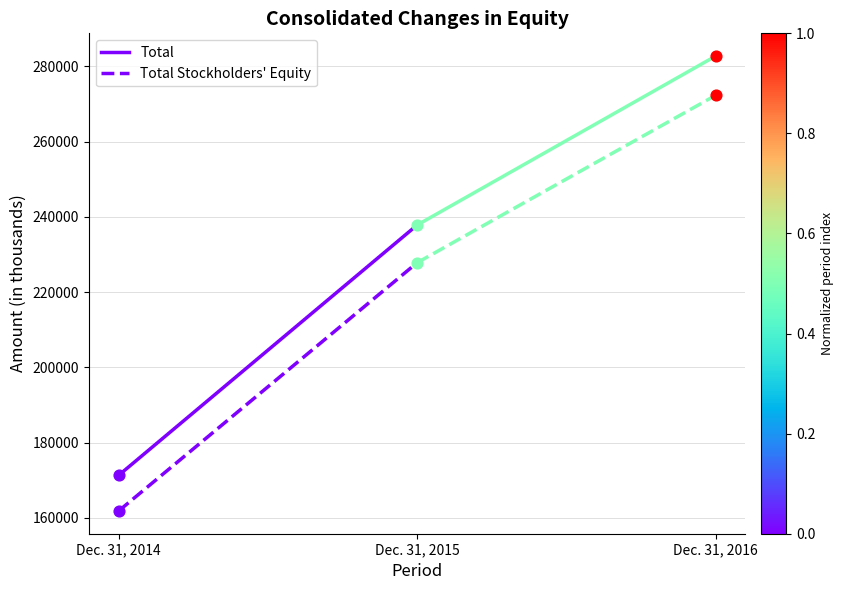

Which series has the largest Y range (max minus min)?

Total